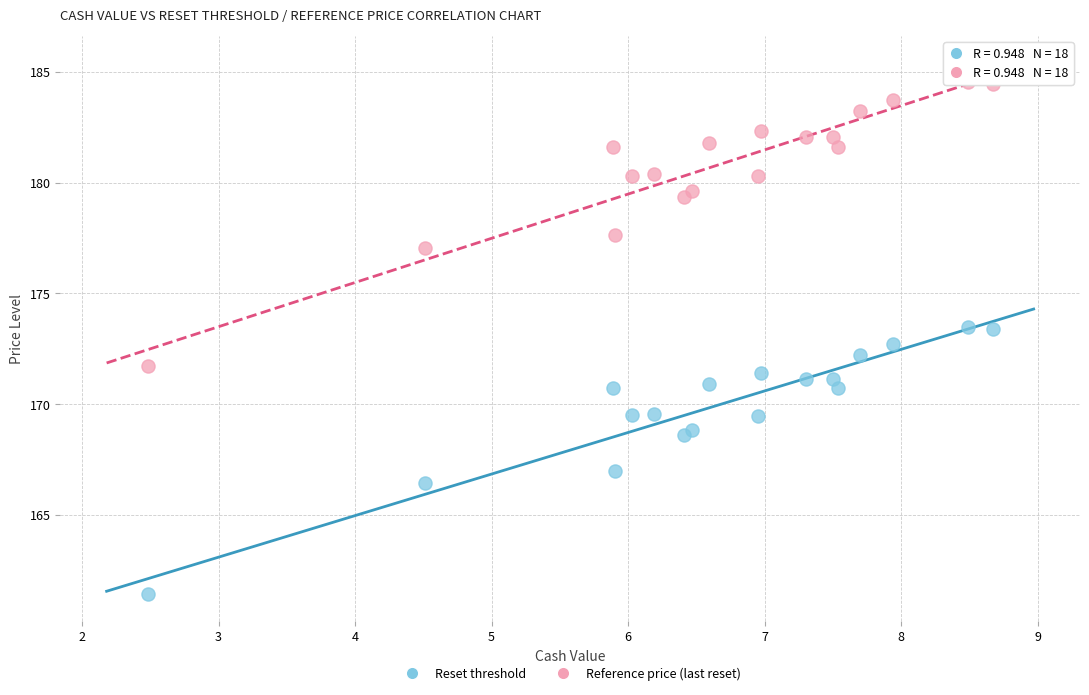

In the Reference price (last reset) series, what Y value is closest to 178?

177.6